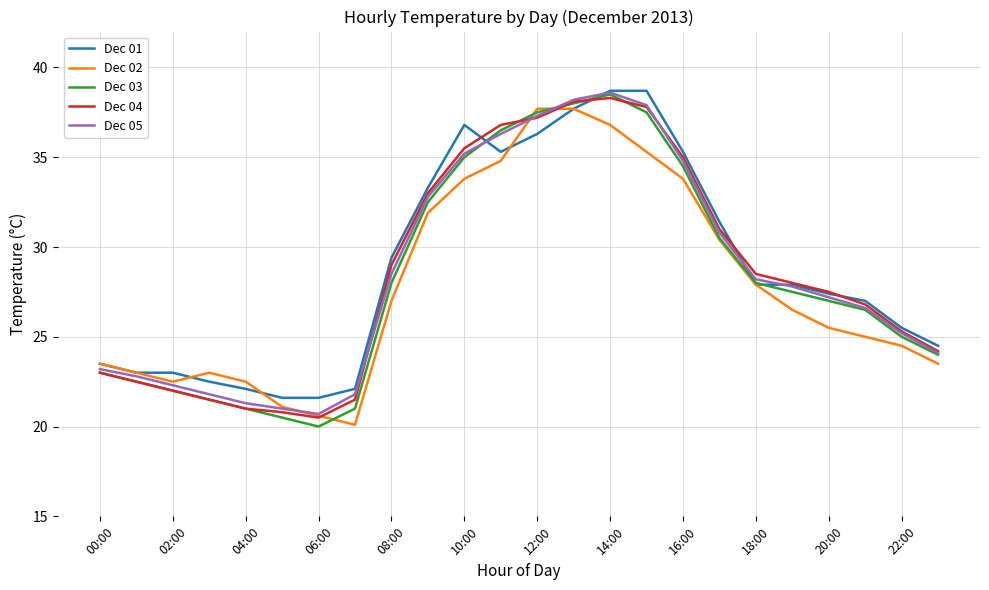

Reading left to right, transcribe all the data shown in this chart.

Dec 01: 23.5	23.0	23.0	22.5	22.1	21.6	21.6	22.1	29.4	33.3	36.8	35.3	36.3	37.7	38.7	38.7	35.3	31.4	27.9	27.9	27.4	27.0	25.5	24.5
Dec 02: 23.5	23.0	22.5	23.0	22.5	21.1	20.6	20.1	27.0	31.9	33.8	34.8	37.7	37.7	36.8	35.3	33.8	30.4	27.9	26.5	25.5	25.0	24.5	23.5
Dec 03: 23.0	22.5	22.0	21.5	21.0	20.5	20.0	21.0	28.0	32.5	35.0	36.5	37.5	38.0	38.5	37.5	34.5	30.5	28.0	27.5	27.0	26.5	25.0	24.0
Dec 04: 23.0	22.5	22.0	21.5	21.0	20.8	20.5	21.5	29.0	33.0	35.5	36.8	37.2	38.1	38.3	37.8	35.0	31.0	28.5	28.0	27.5	26.8	25.3	24.2
Dec 05: 23.2	22.8	22.3	21.8	21.3	21.0	20.7	21.8	28.5	32.8	35.2	36.3	37.3	38.2	38.6	37.9	34.8	30.8	28.2	27.8	27.2	26.6	25.2	24.1